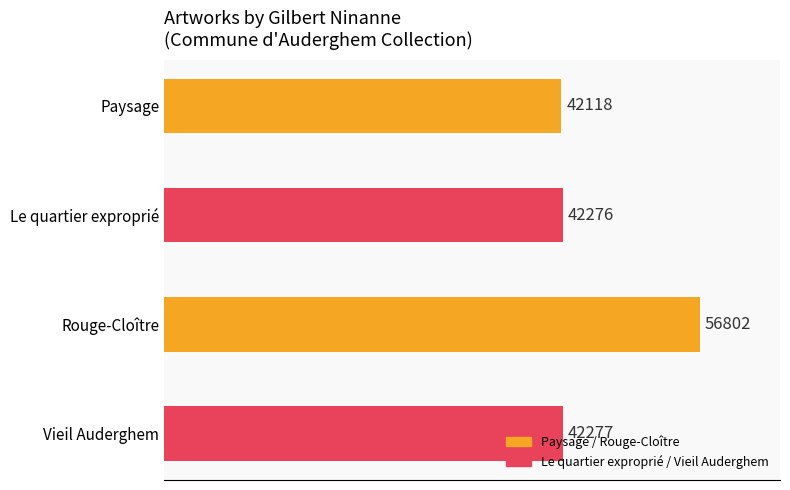

What is the difference between the maximum and minimum values?

14684